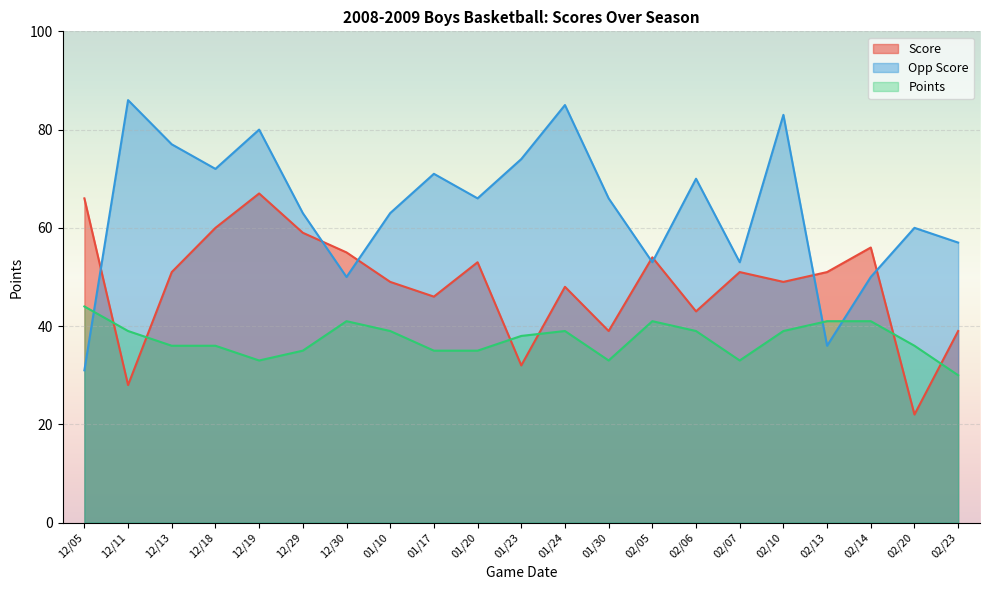

How many values in the Score series exceed 51?

8